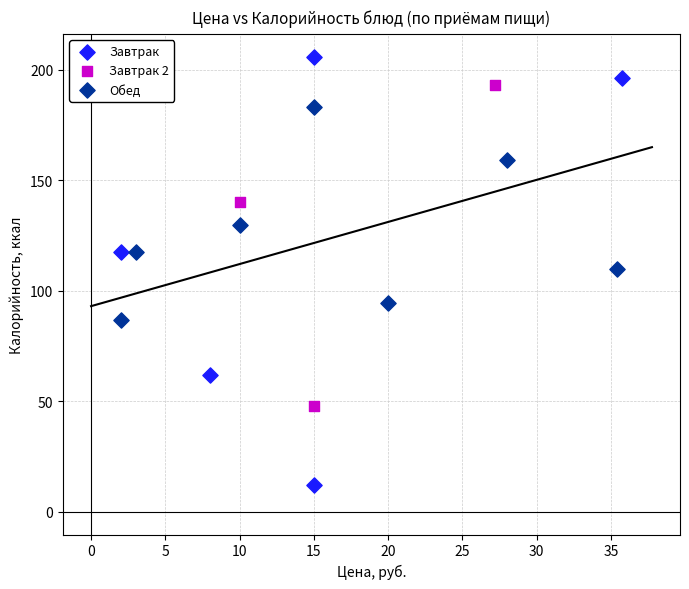

Which series reaches the maximum Y coordinate?

Завтрак